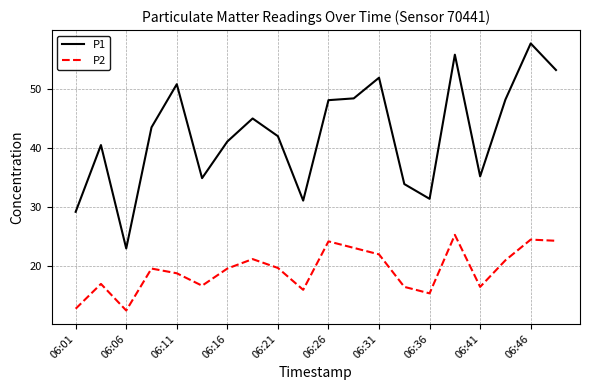

Which series has the largest range (max minus min)?

P1